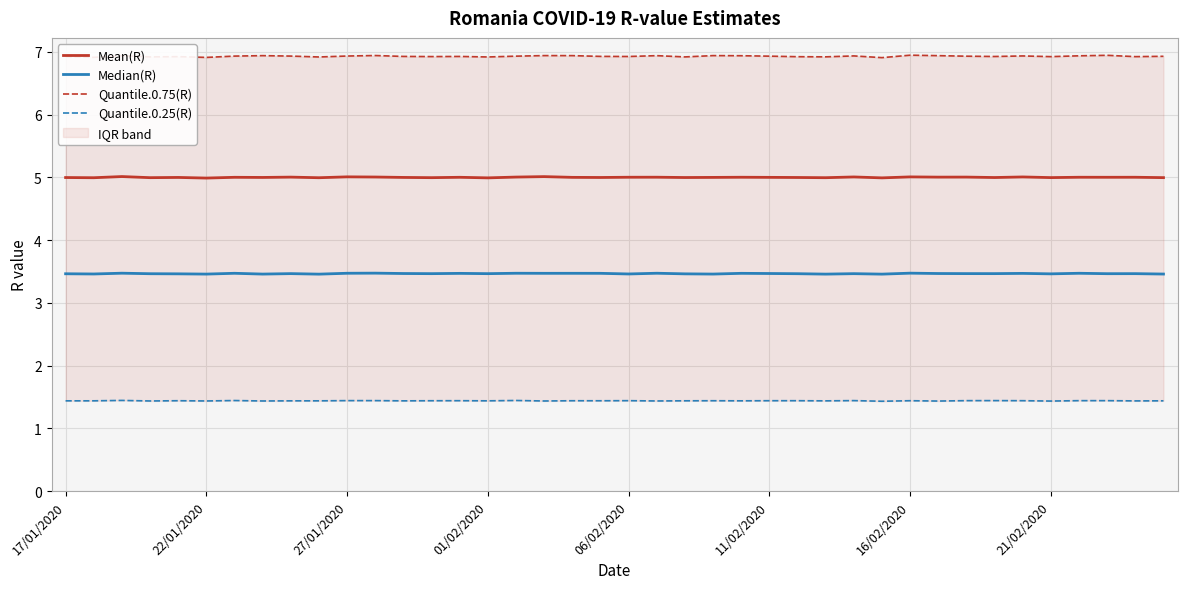

How many interior local peaks does the Quantile.0.25(R) series have?

14